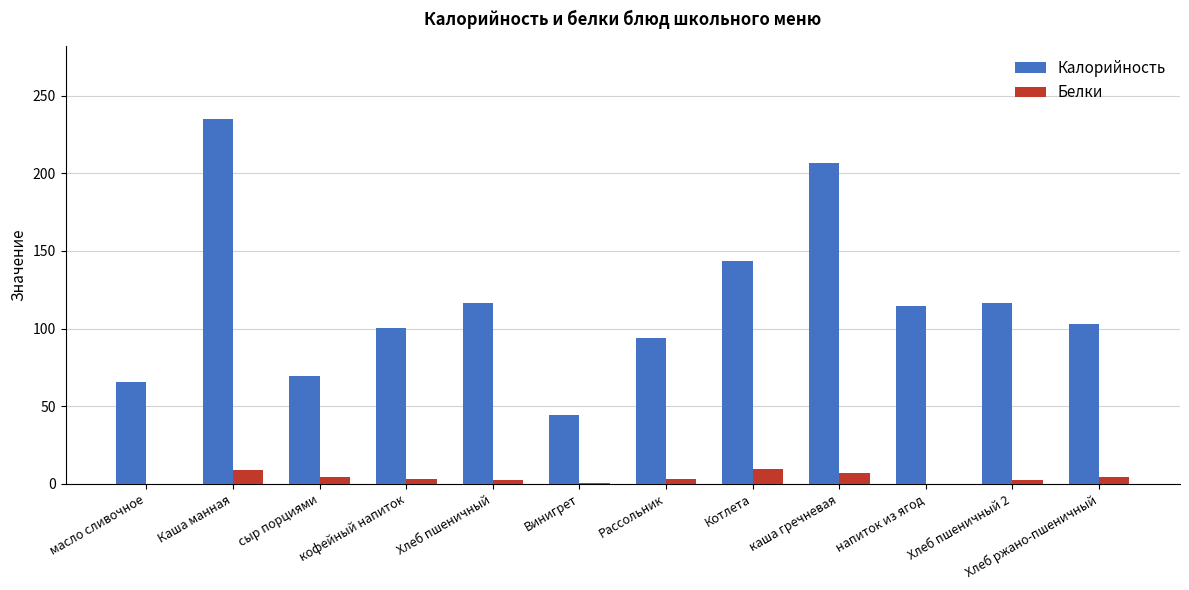

Is the value of Белки at Хлеб пшеничный greater than the value of Калорийность at Котлета?

No